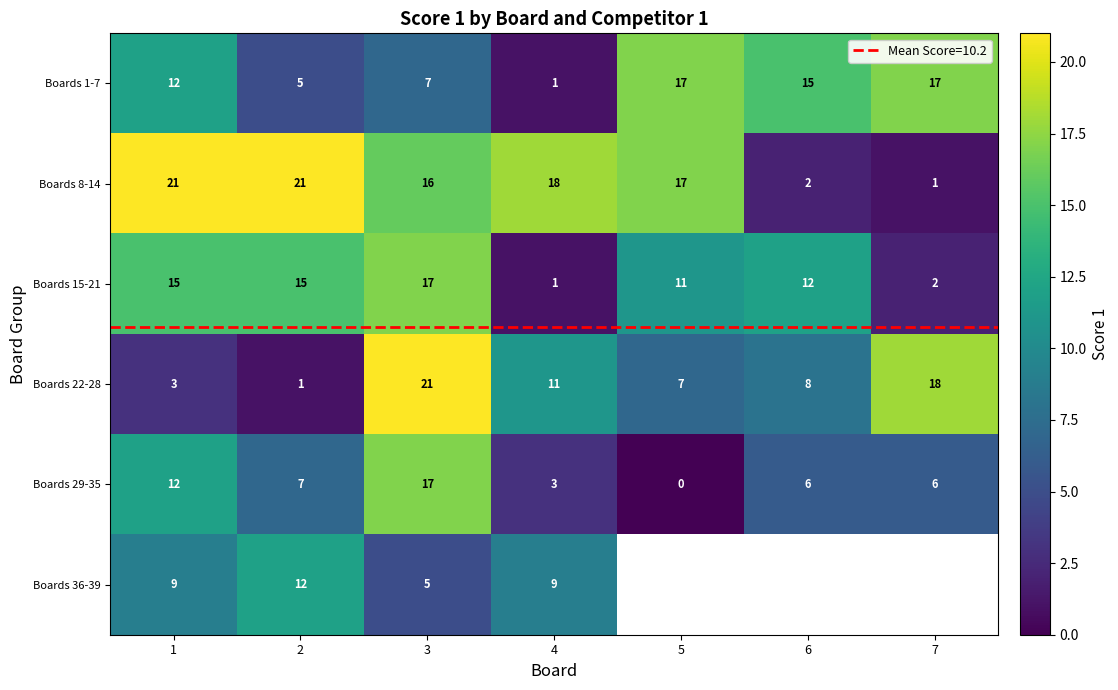

What is the sum of all Boards 8-14 values?

96.0